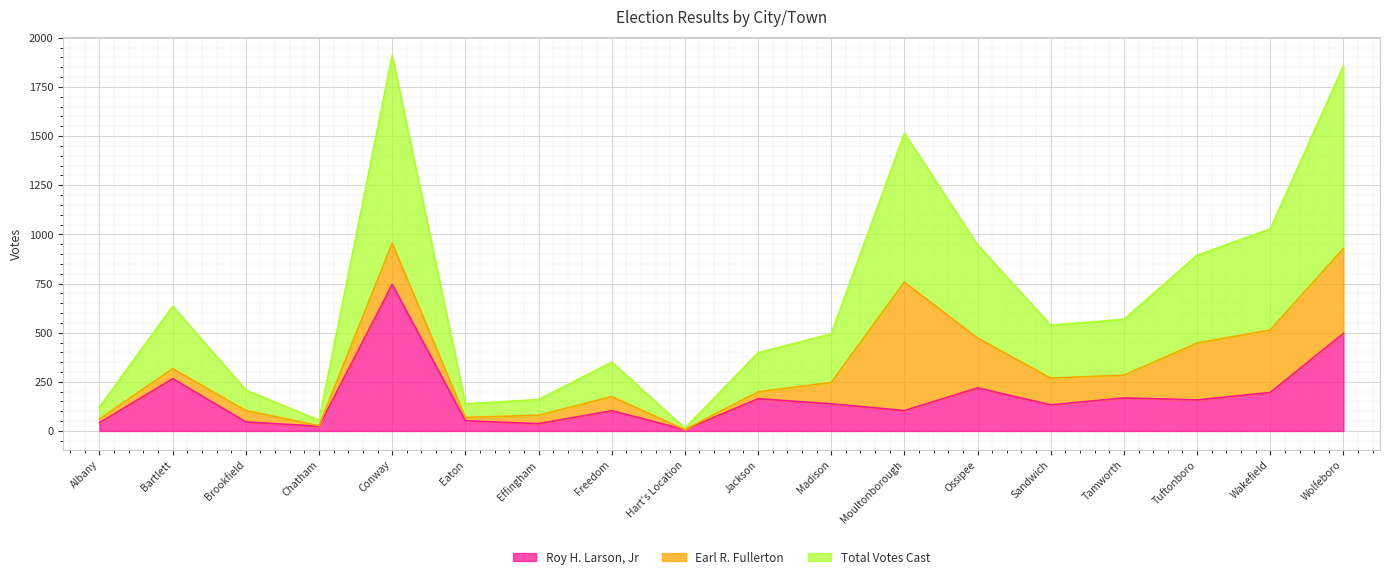

What is the approximate value of Total Votes Cast at Freedom, to the nearest 100?

200